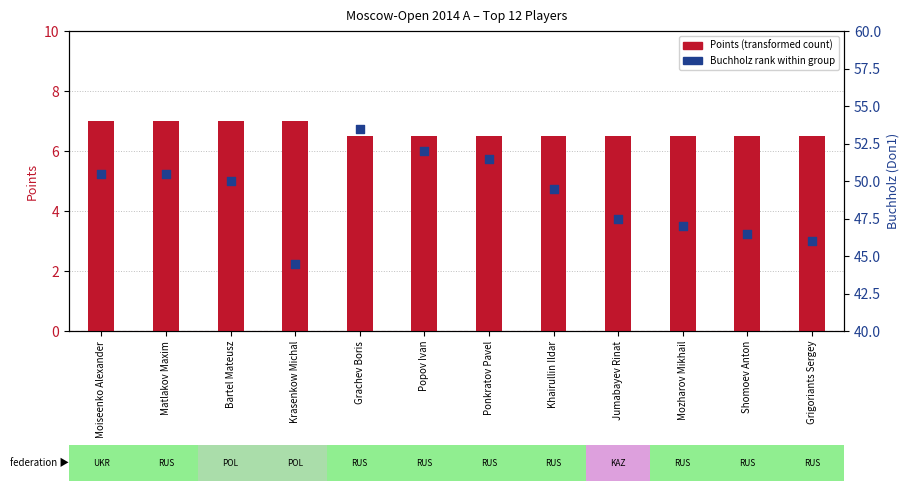

At which category is the sum across all series the highest?

Grachev Boris